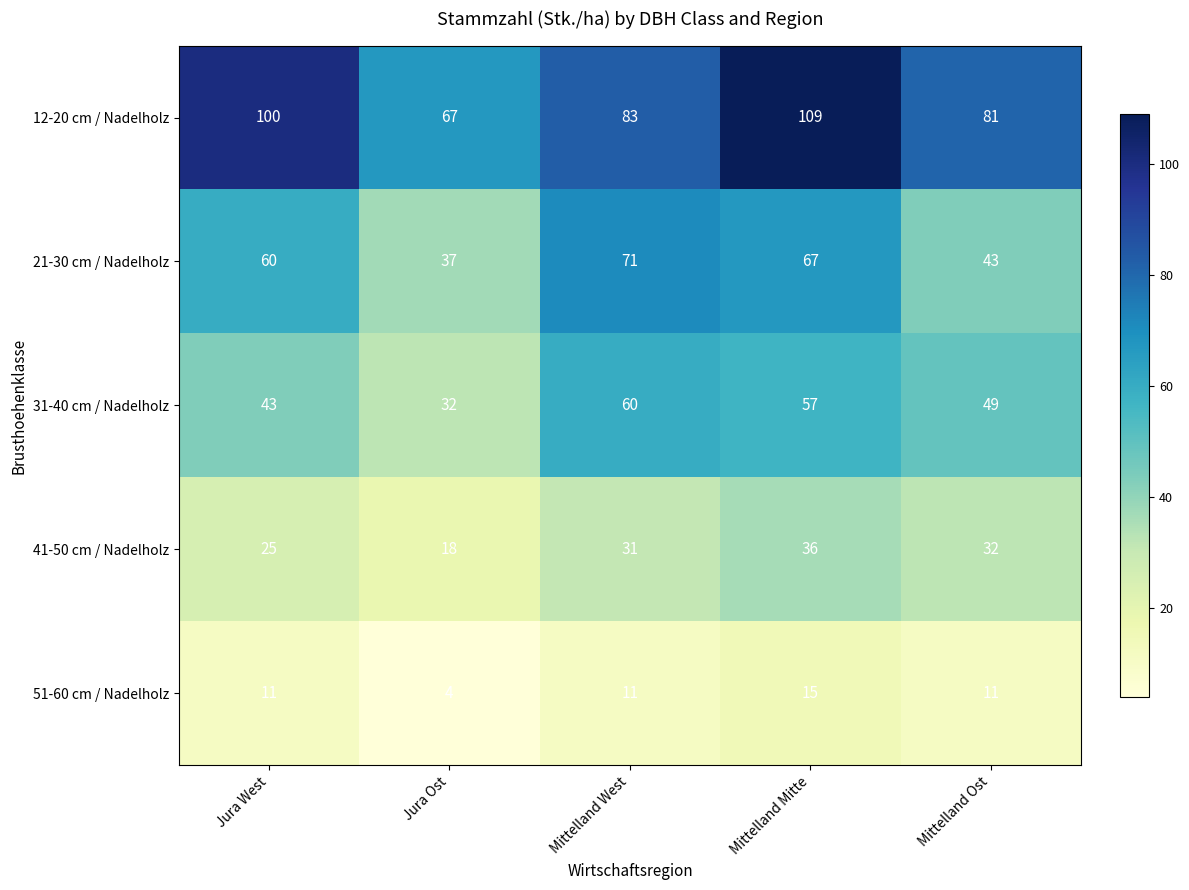

The value of 51-60 cm / Nadelholz at Mittelland Mitte is 15. True or false?

True